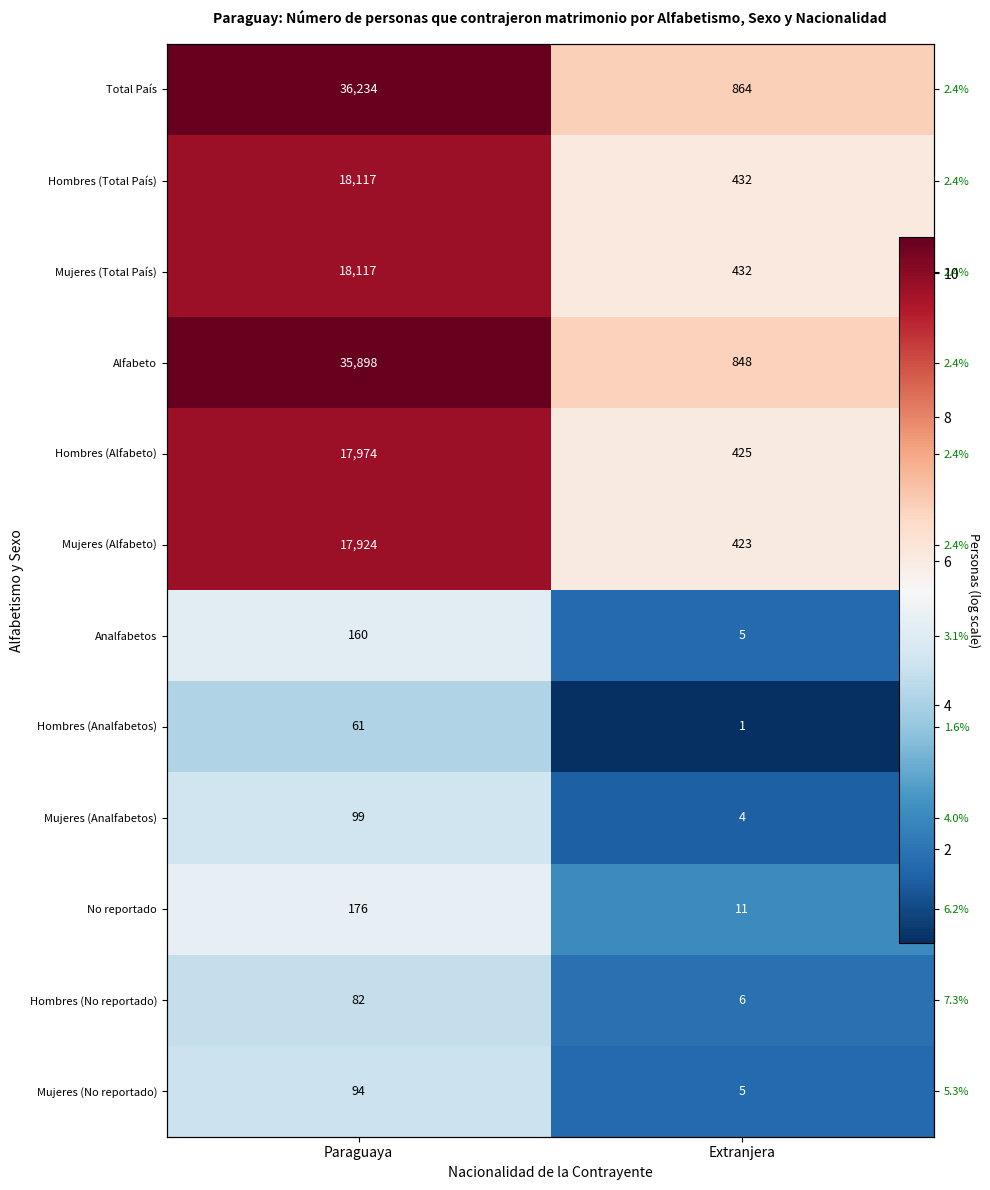

At how many categories does at least one series exceed 9?

1